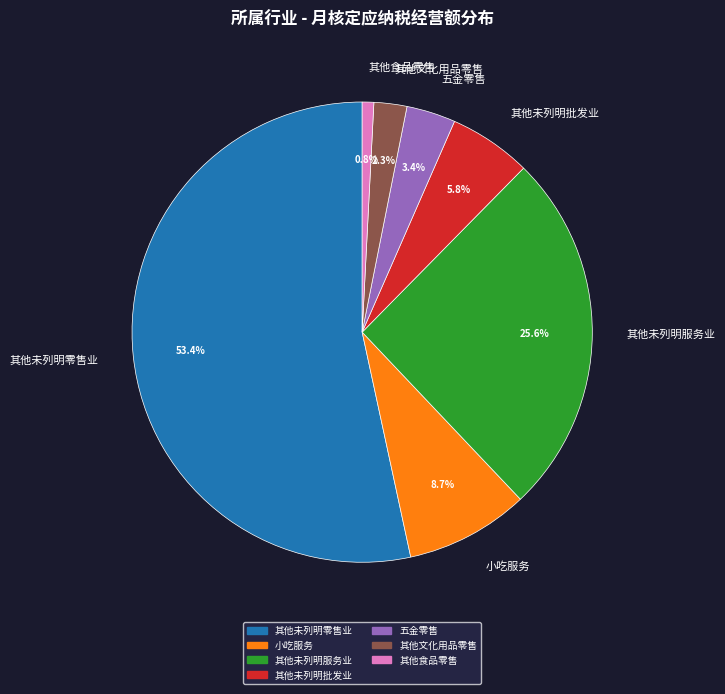

Does 其他食品零售 represent more than half of the total?

No